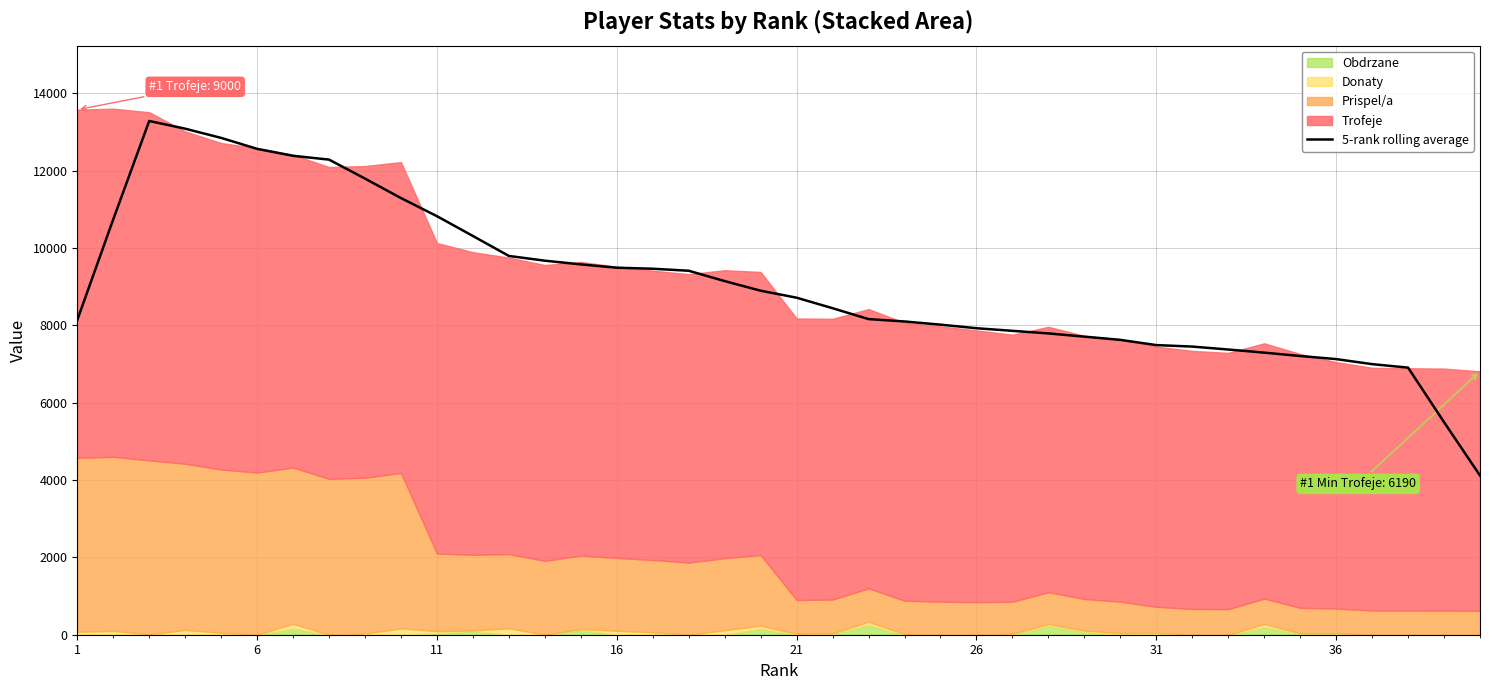

What is the maximum value for 5-rank rolling average?

13281.4